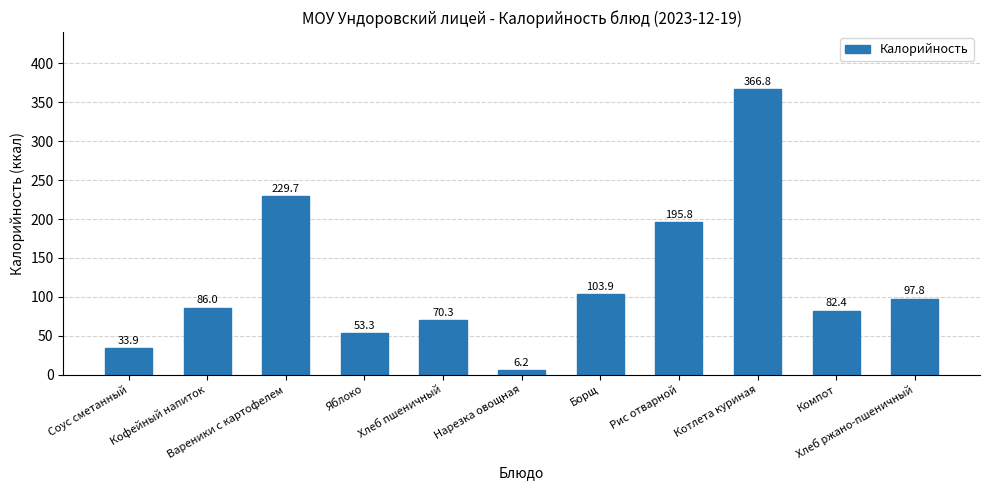

The value at Хлеб ржано-пшеничный is 145.3. True or false?

False